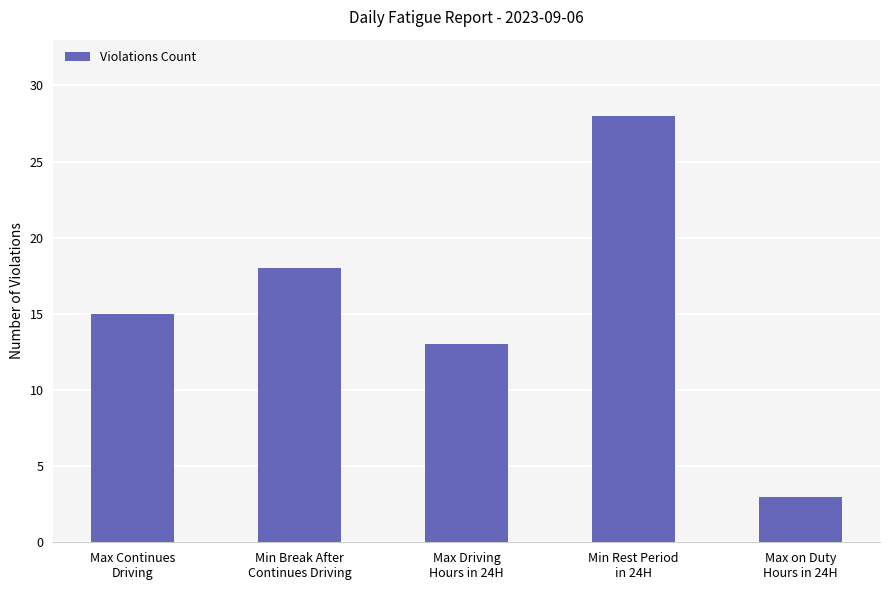

What is the sum of all values?

77